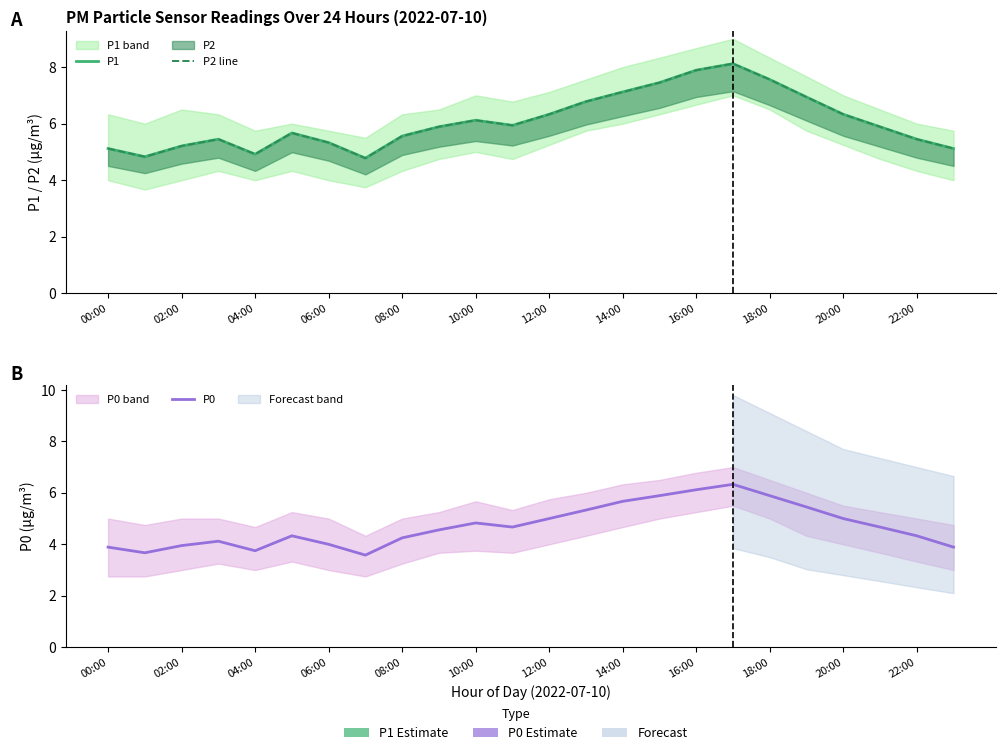

Reading right to left, what are all the values shown in this chart?

P1: 5.1	5.5	5.9	6.3	6.9	7.6	8.1	7.9	7.5	7.1	6.8	6.3	5.9	6.1	5.9	5.6	4.8	5.3	5.7	4.9	5.5	5.2	4.8	5.1
P2 line: 5.1	5.5	5.9	6.3	6.9	7.6	8.1	7.9	7.5	7.1	6.8	6.3	5.9	6.1	5.9	5.6	4.8	5.3	5.7	4.9	5.5	5.2	4.8	5.1
P0: 3.9	4.3	4.7	5.0	5.5	5.9	6.3	6.1	5.9	5.7	5.3	5.0	4.7	4.8	4.6	4.2	3.6	4.0	4.3	3.8	4.1	4.0	3.7	3.9